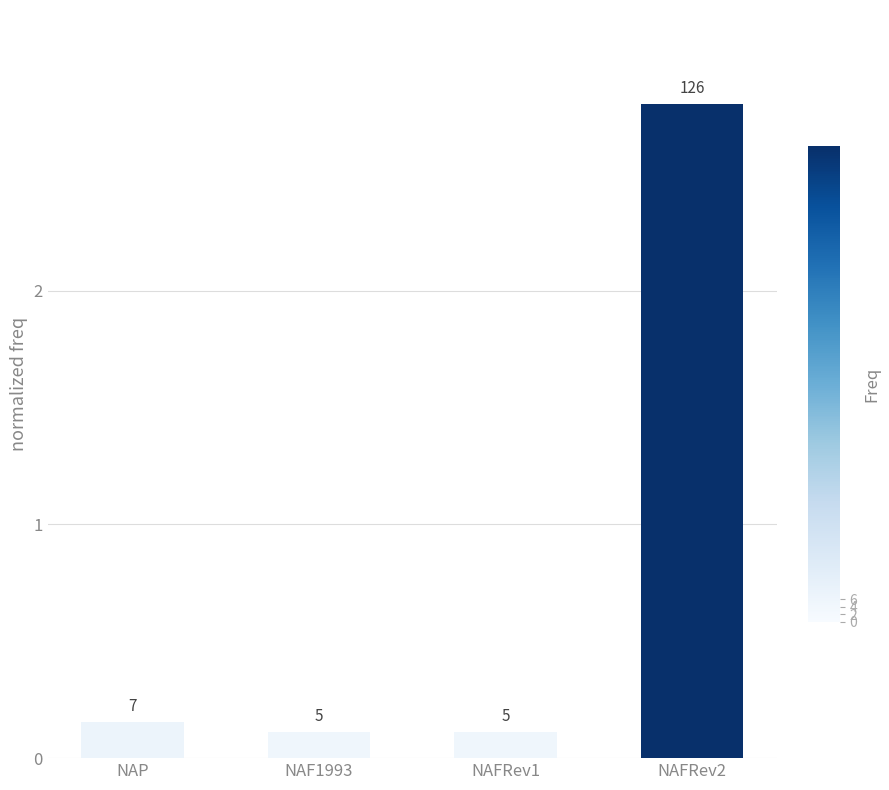

Reading left to right, list all the values displayed in this chart.

0.2	0.1	0.1	2.8